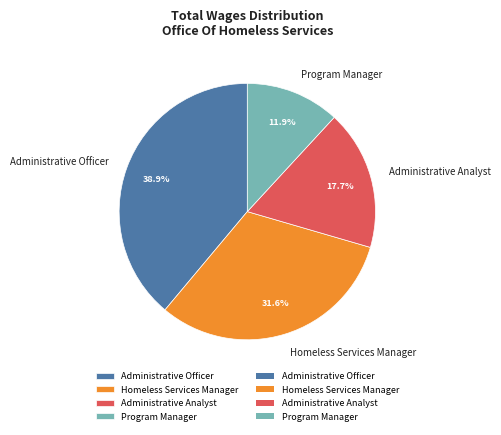

Does Administrative Analyst account for over 50% of the chart?

No